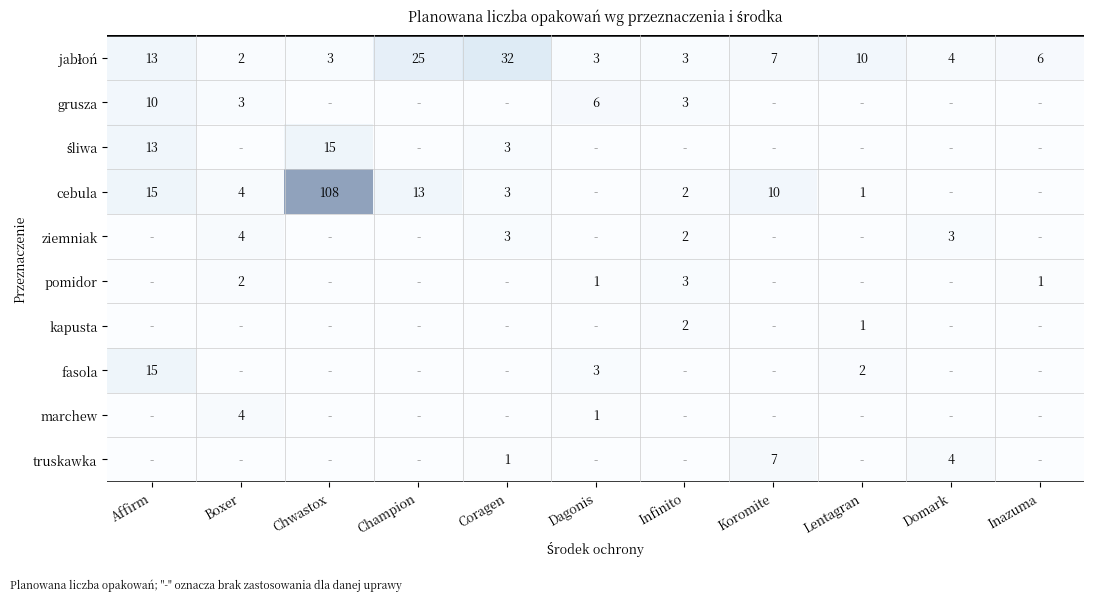

What is the maximum value shown in the chart?

108